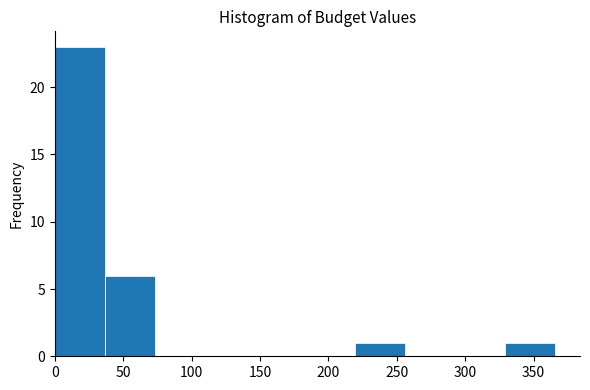

Reading left to right, transcribe this chart: for each bar, give the range it covers on the x-axis and its height. Neither the bar edges nor the heights are printed on the chart, so give them approximately, as read against the axes.

0 to 35: 23
35 to 75: 6
75 to 110: 0
110 to 145: 0
145 to 185: 0
185 to 220: 0
220 to 255: 1
255 to 295: 0
295 to 330: 0
330 to 365: 1